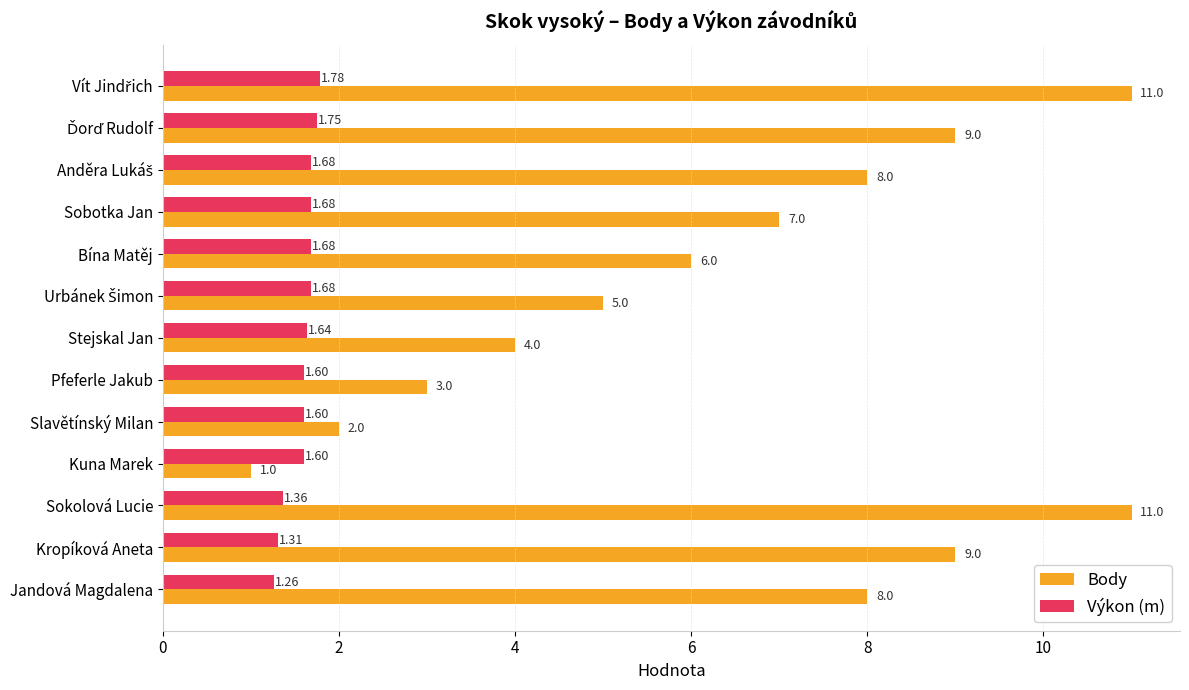

List the series in order of their overall mean, lowest first.

Výkon (m), Body